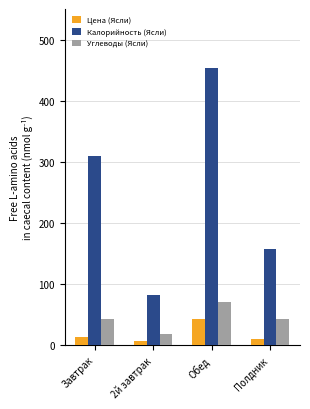

At how many categories does at least one series exceed 39?

4